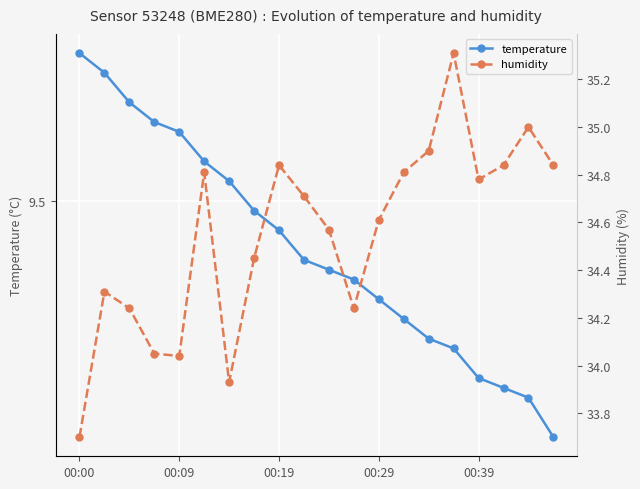

Reading left to right, what are all the values shown in this chart?

temperature: 9.7	9.6	9.6	9.6	9.6	9.5	9.5	9.5	9.5	9.4	9.4	9.4	9.4	9.4	9.4	9.3	9.3	9.3	9.3	9.3
humidity: 33.7	34.3	34.2	34.0	34.0	34.8	33.9	34.5	34.8	34.7	34.6	34.2	34.6	34.8	34.9	35.3	34.8	34.8	35.0	34.8